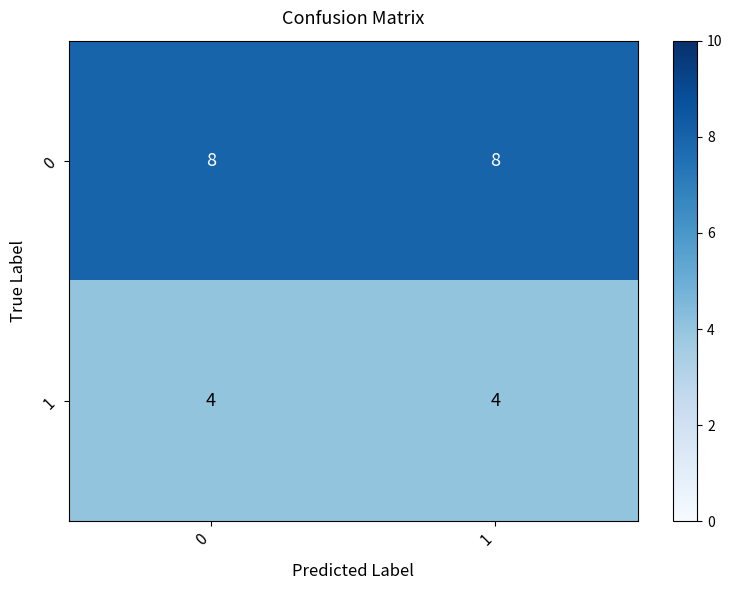

Reading left to right, list all the values displayed in this chart.

0: 0=8	1=8
1: 0=4	1=4